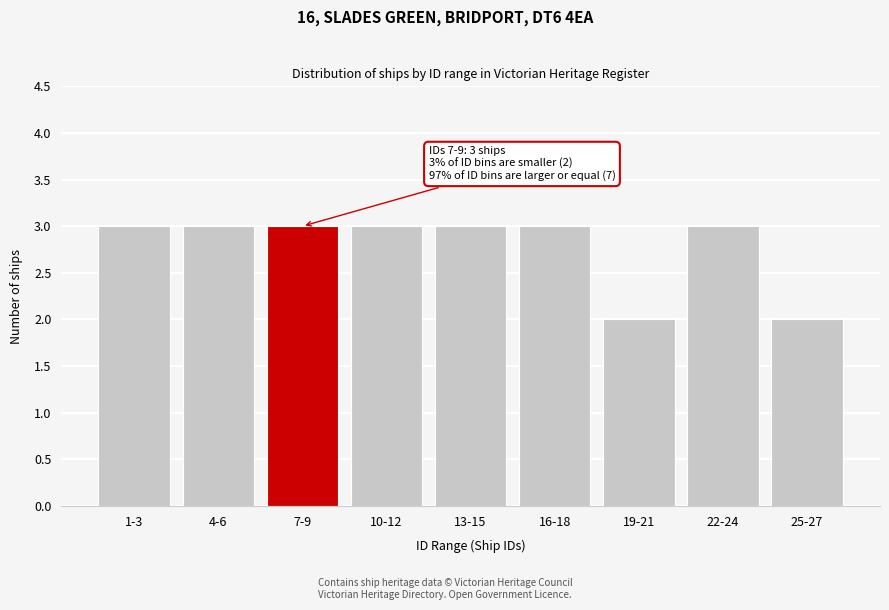

Reading left to right, list all the values displayed in this chart.

3	3	3	3	3	3	2	3	2